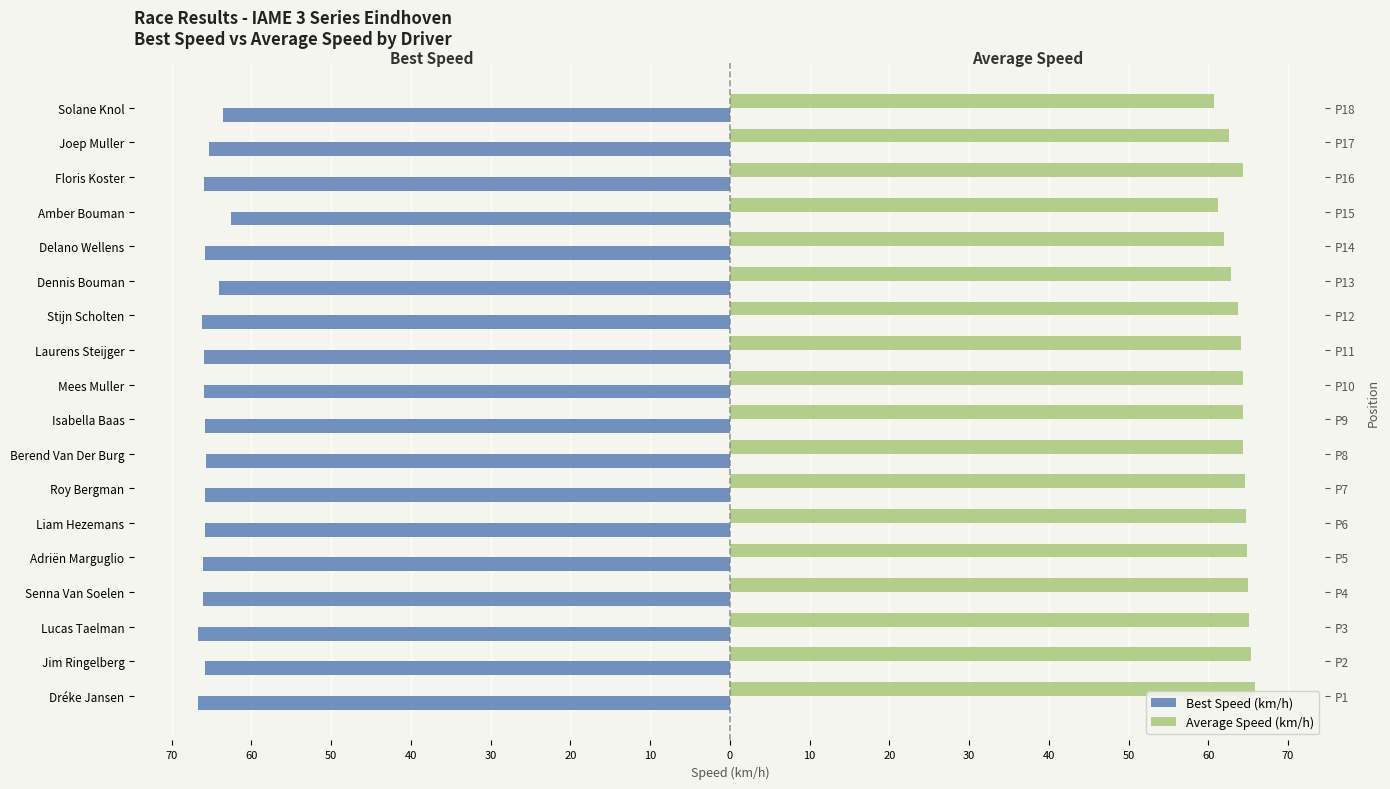

The Best Speed (km/h) series shows -104.7 at Lucas Taelman. True or false?

False